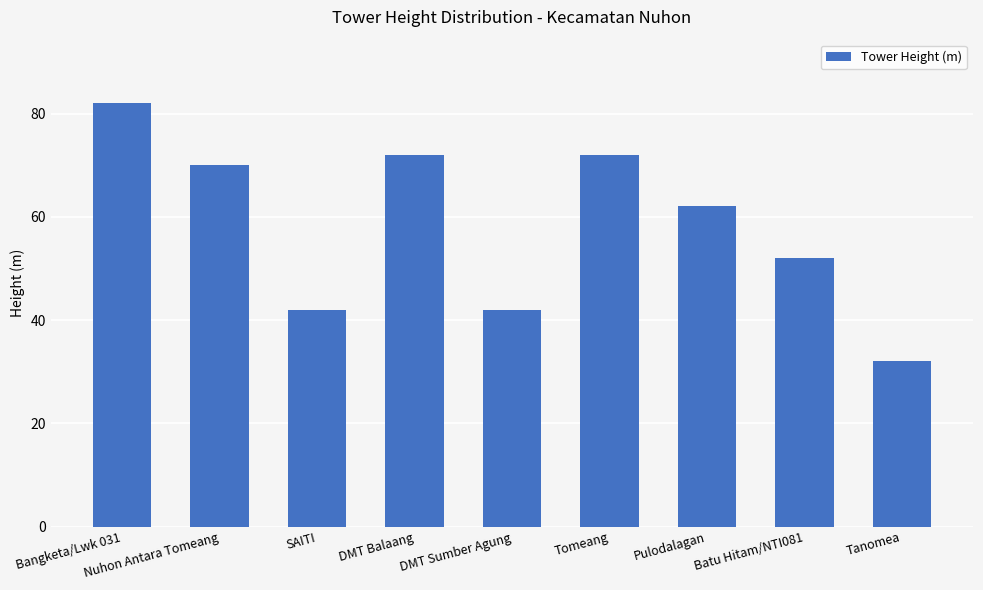

How many bars are there in total?

9